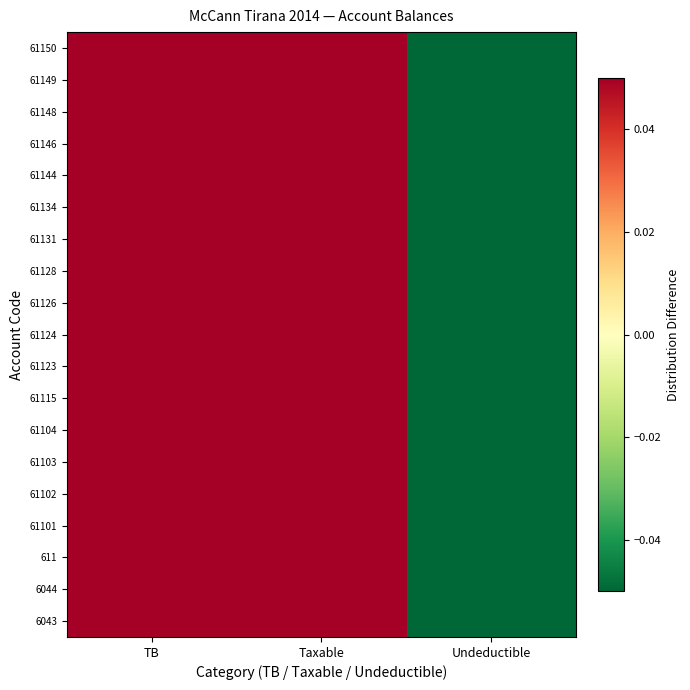

Which category has the lowest value across all series?

Undeductible